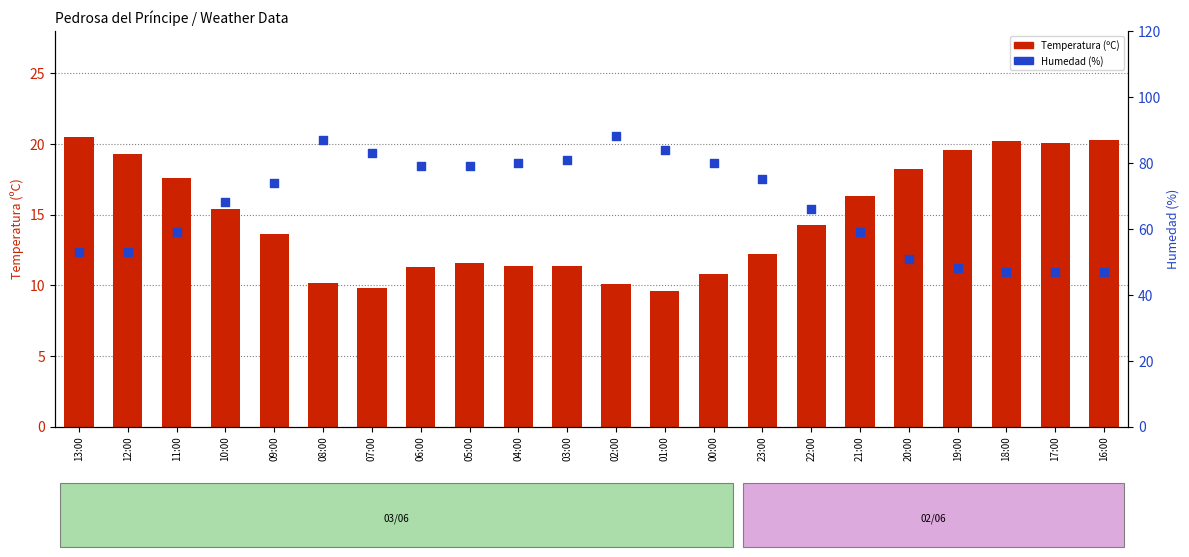

Which series contains the lowest Y value?

Temperatura (ºC)